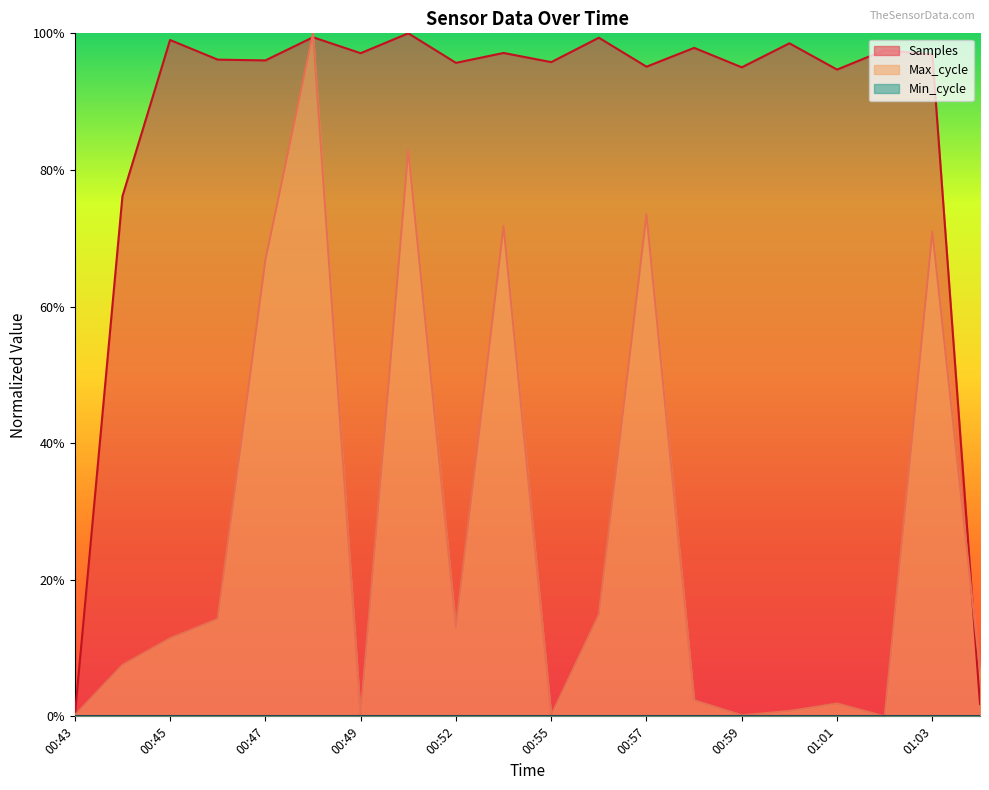

List the labels in order of Samples value, largest first.

00:50, 00:48, 00:56, 00:45, 01:00, 00:58, 01:02, 00:54, 00:49, 01:03, 00:46, 00:47, 00:55, 00:52, 00:57, 00:59, 01:01, 00:44, 01:12, 00:43